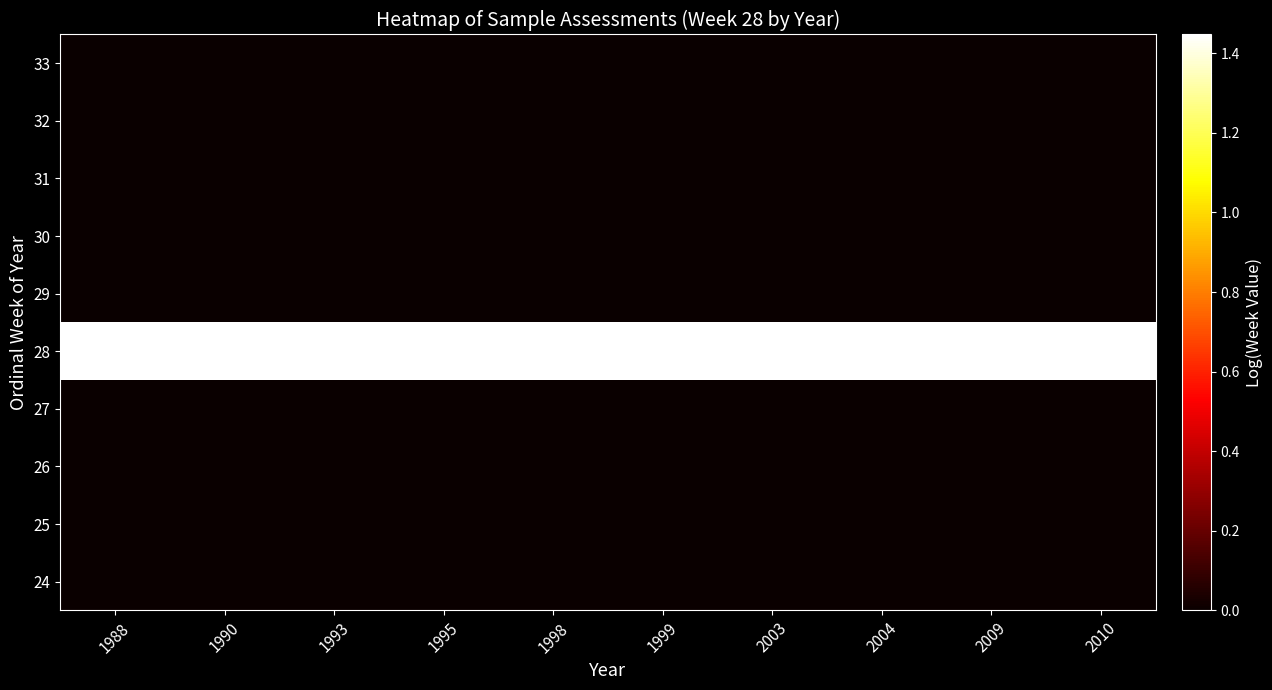

What is the difference between the highest and lowest values at 1990?

1.4